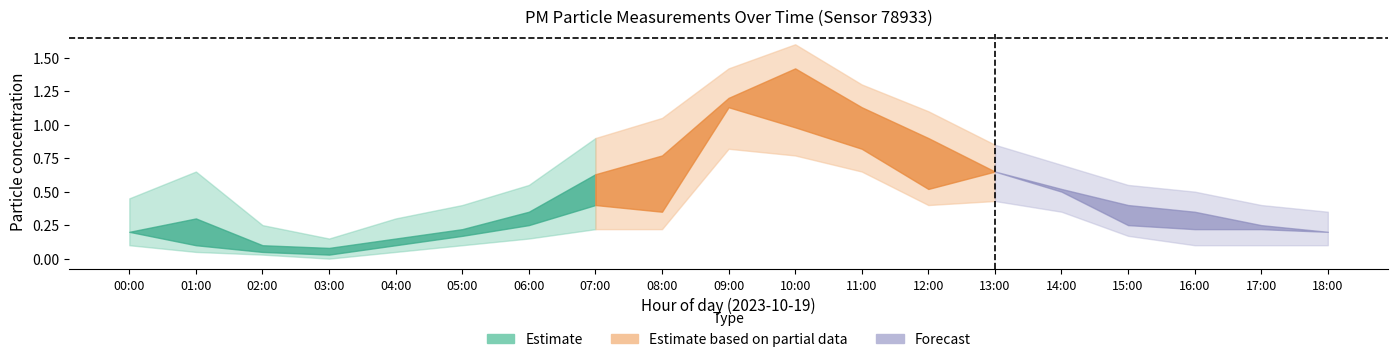

What is the spread (max minus min) of values at 10:00?

0.8